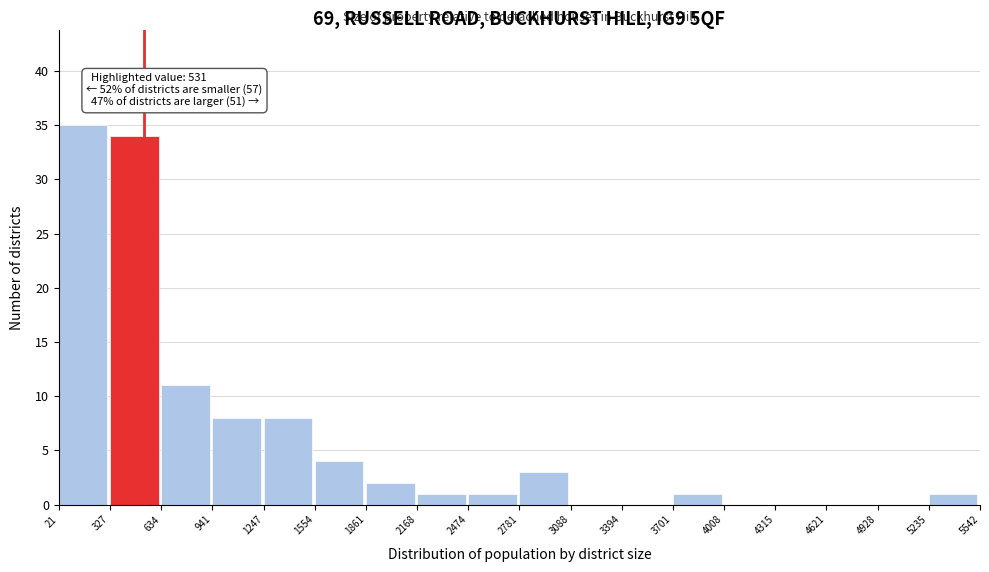

Over which range of the x-axis is the bar tallest?

21 to 327